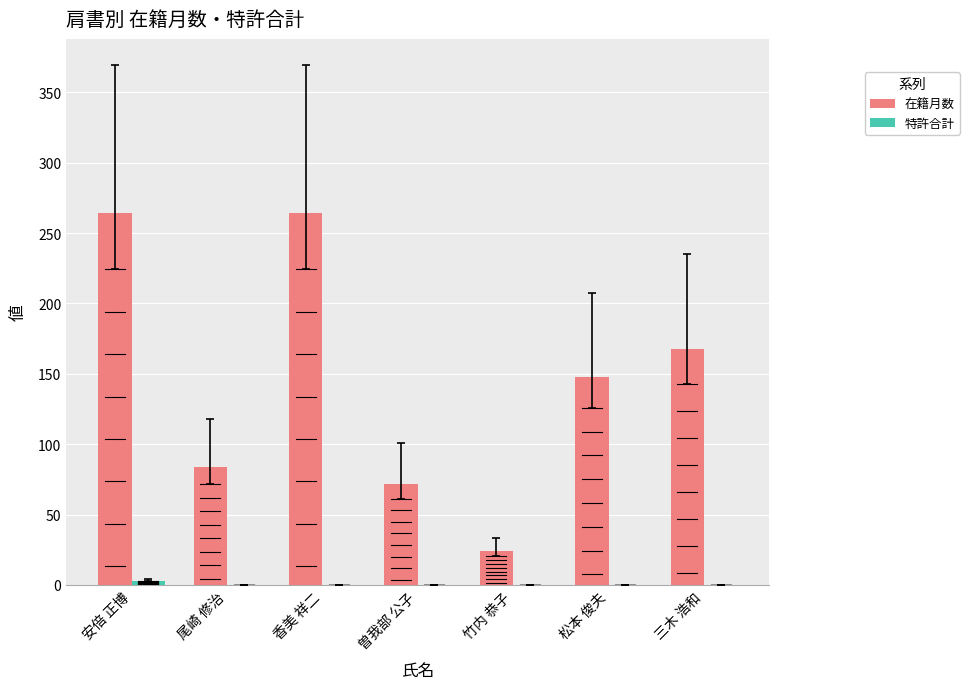

The 在籍月数 series shows 148 at 松本 俊夫. True or false?

True